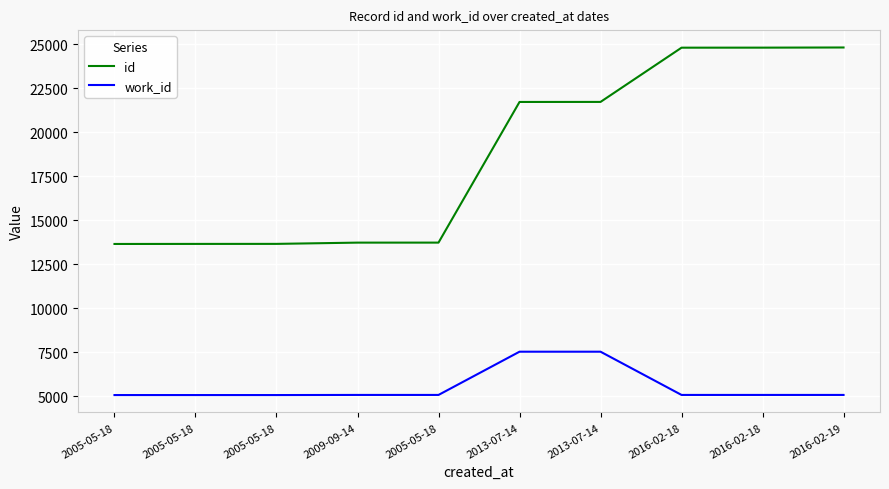

What is the sum of all work_id values?

55771